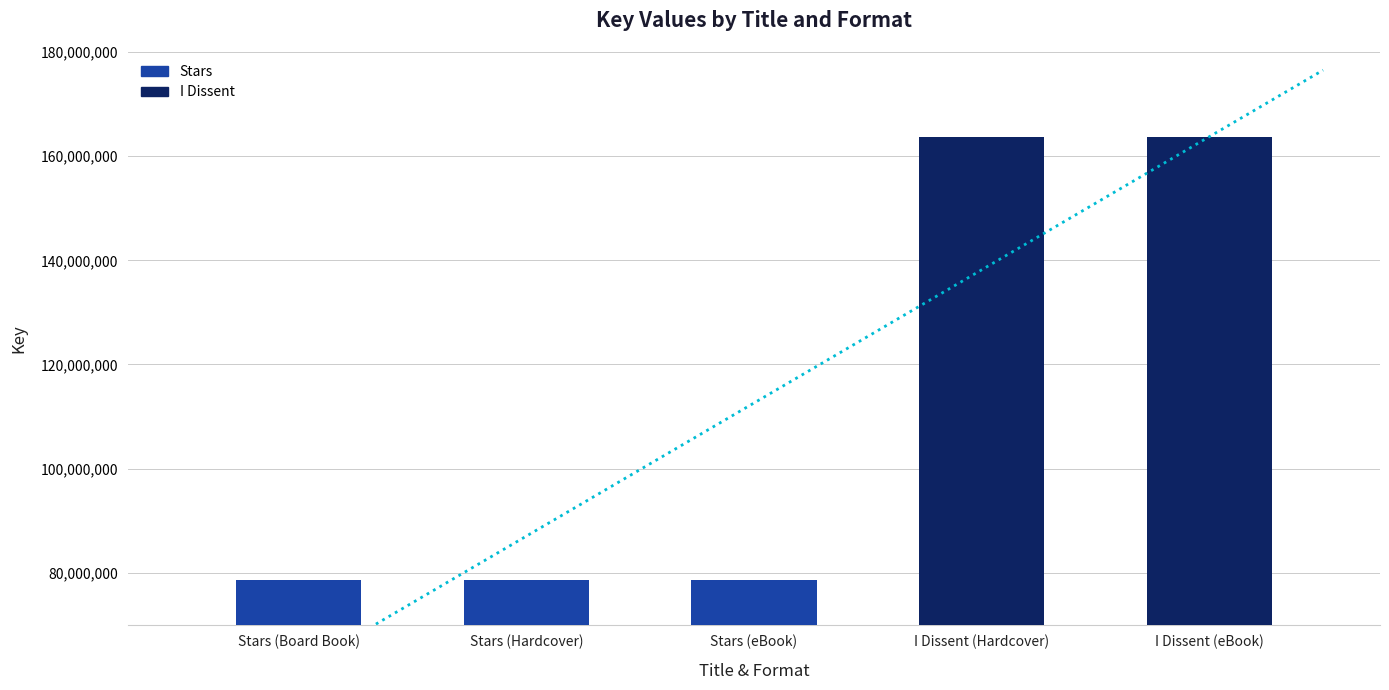

Rank the categories by value from lowest to highest.

Stars (Board Book), Stars (Hardcover), Stars (eBook), I Dissent (Hardcover), I Dissent (eBook)